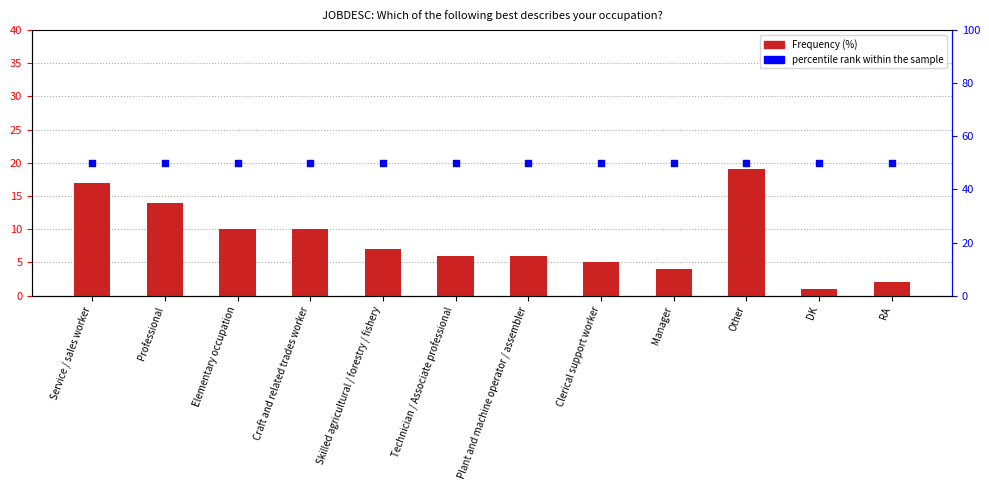

Is the value of percentile rank within the sample at Manager greater than the value of Frequency (%) at Elementary occupation?

Yes